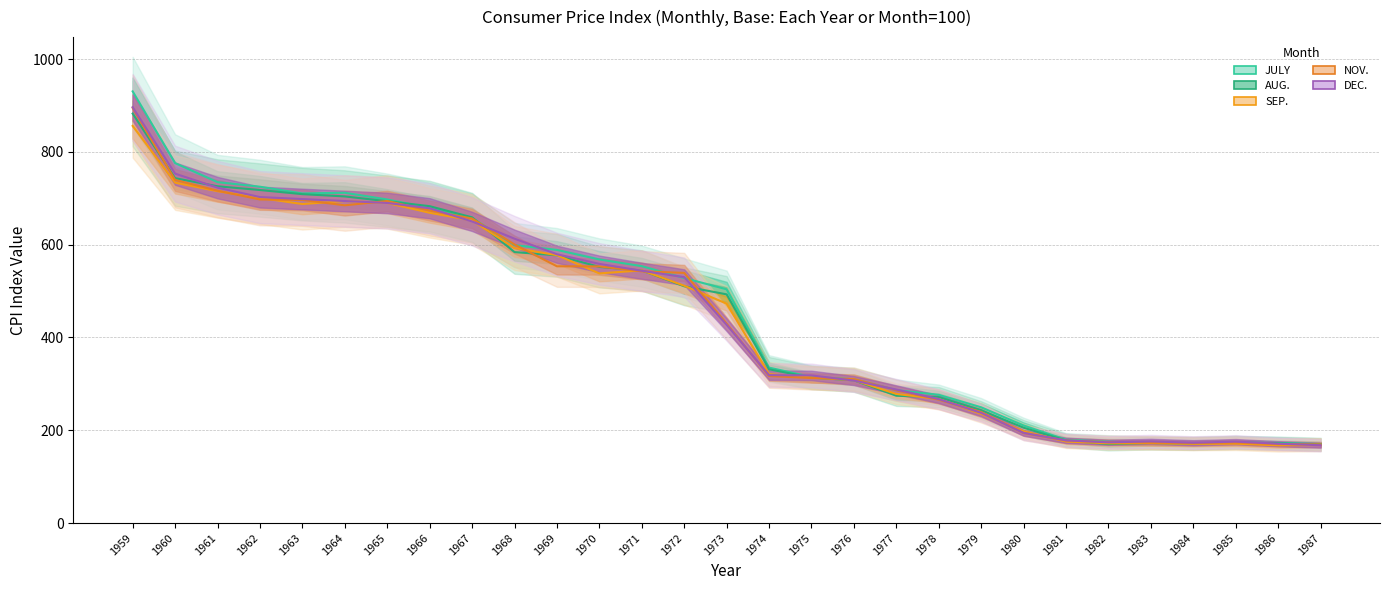

What is the minimum value for JULY?

170.4